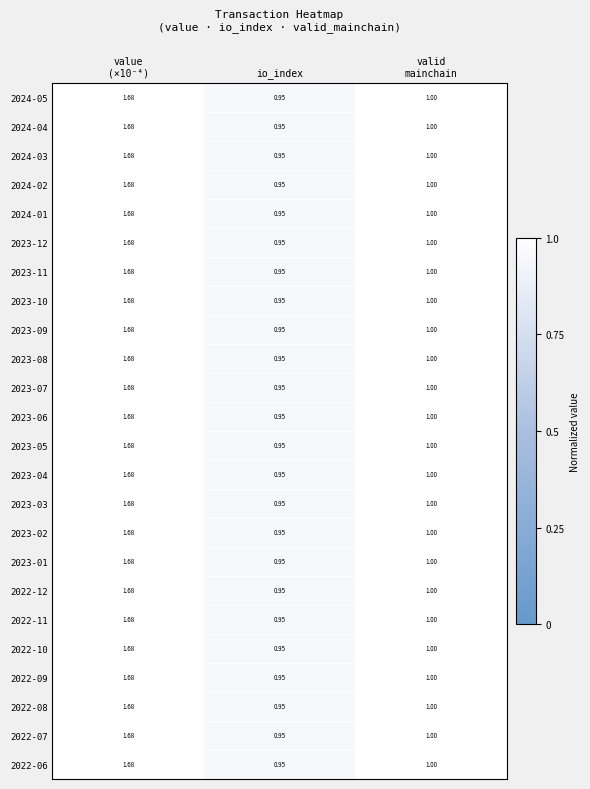

At which category does the chart reach its minimum across all series?

io_index